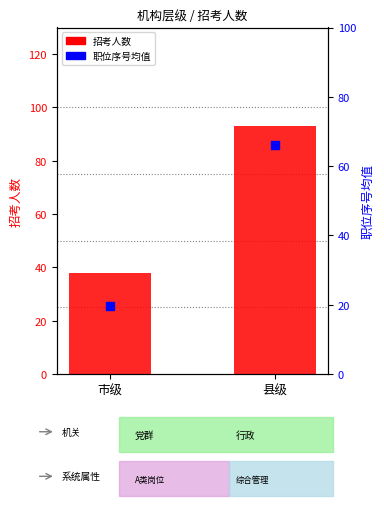

What is the total value across all series at 县级?

159.0